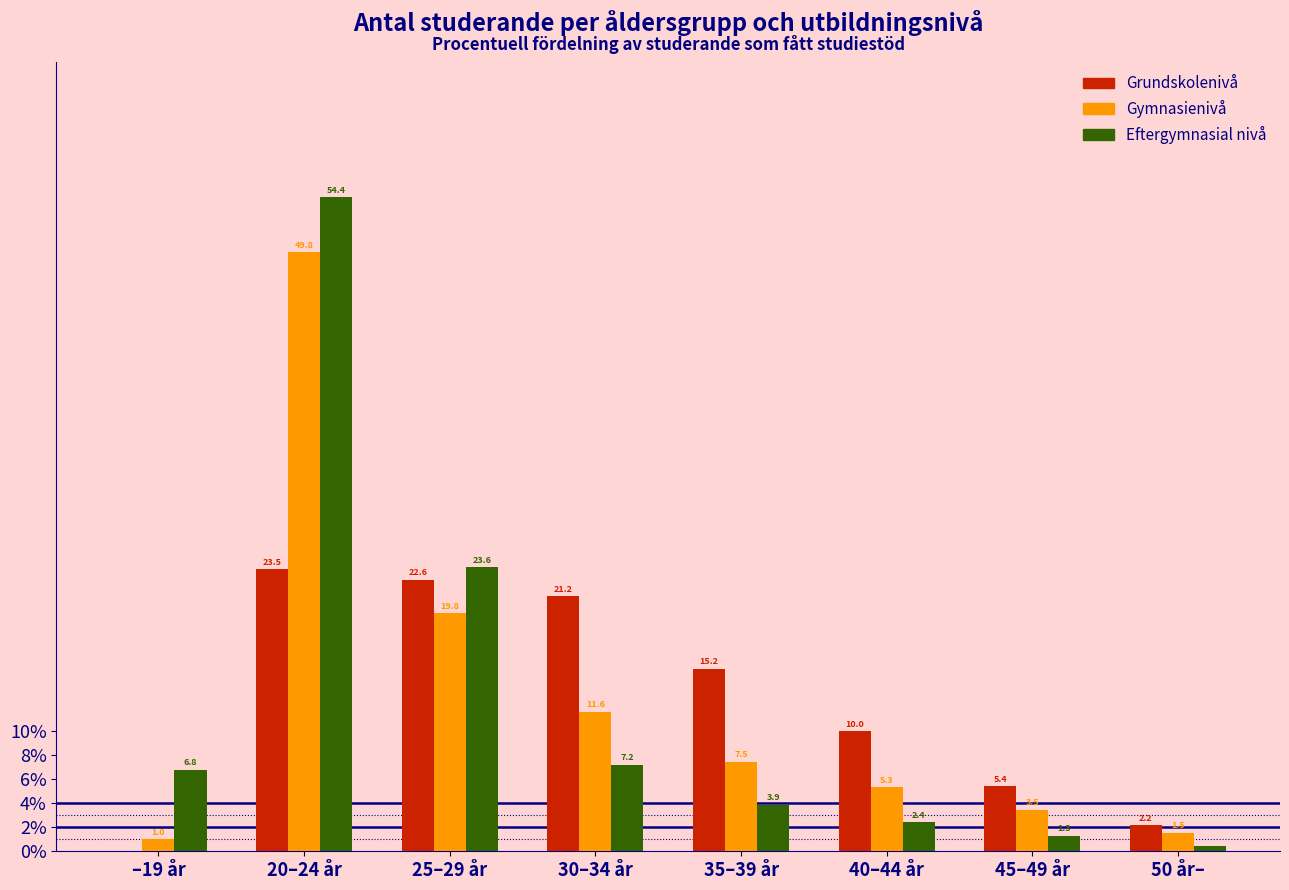

What is the approximate value of Gymnasienivå at 35–39 år?

7.5